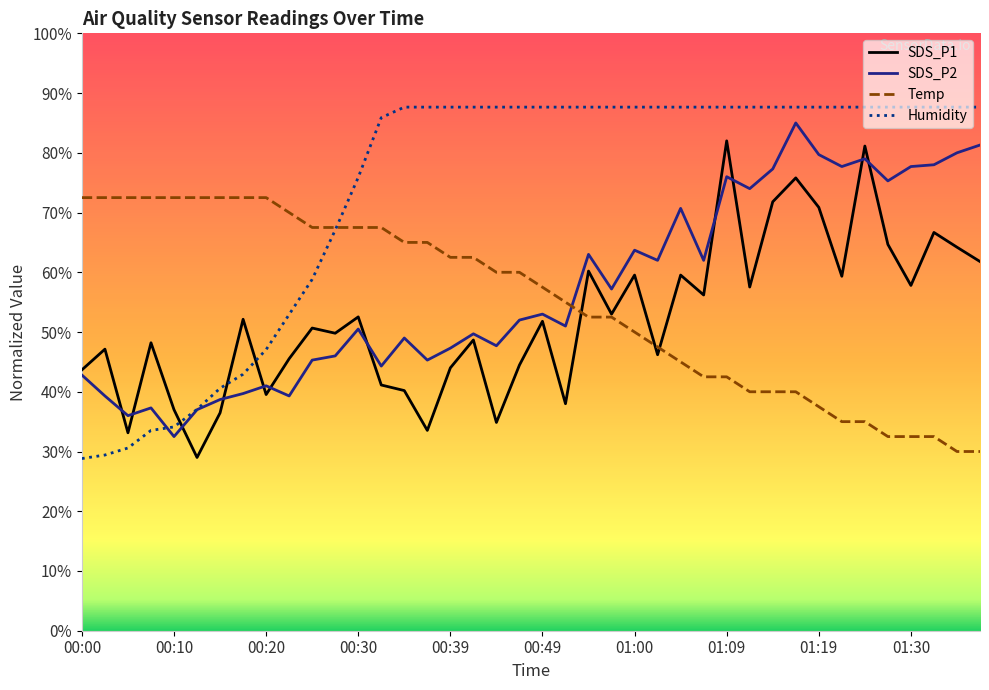

After their last crossing, which series has the higher values: SDS_P2 or Temp?

SDS_P2